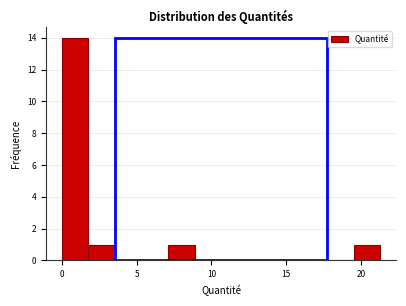

Read against the x-axis, roughly where is the centre of the tallest bar?

1.0